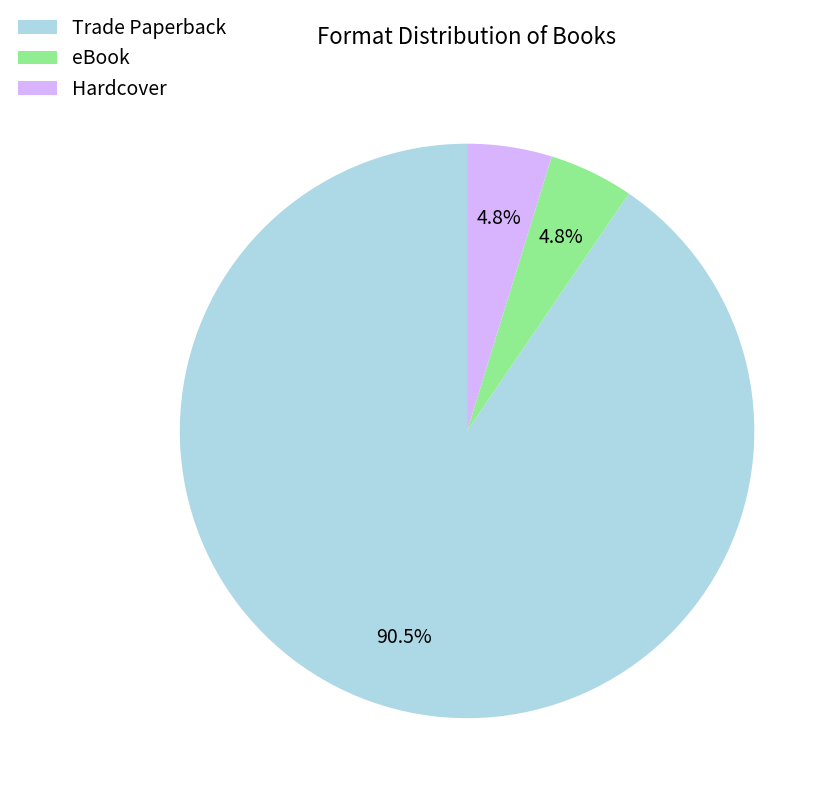

What is the majority slice?

Trade Paperback